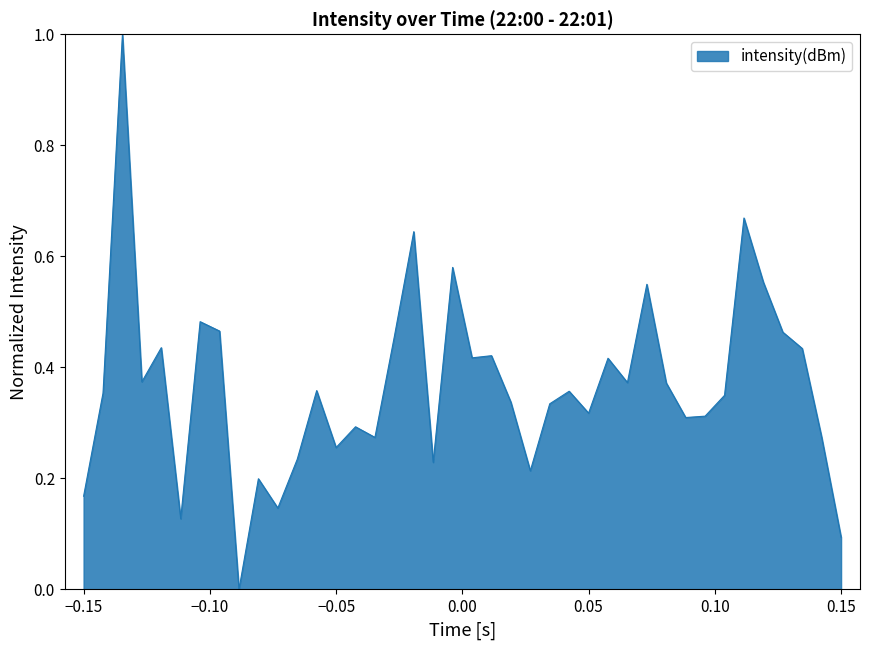

What is the greatest value displayed?

1.0